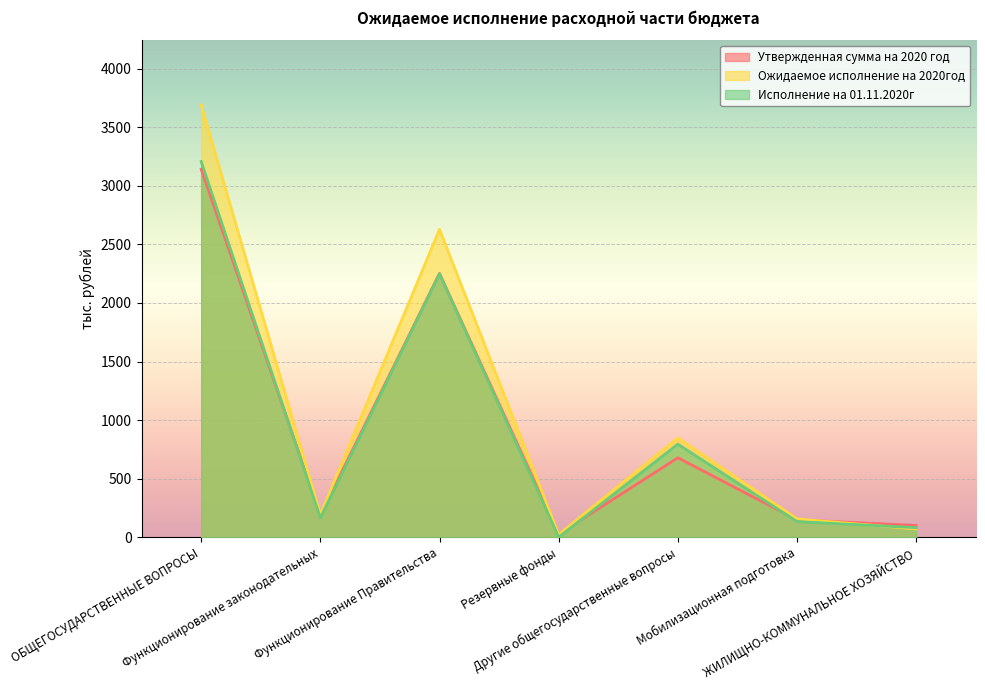

Where is Утвержденная сумма на 2020 год nearest to the value 1584?

Функционирование Правительства